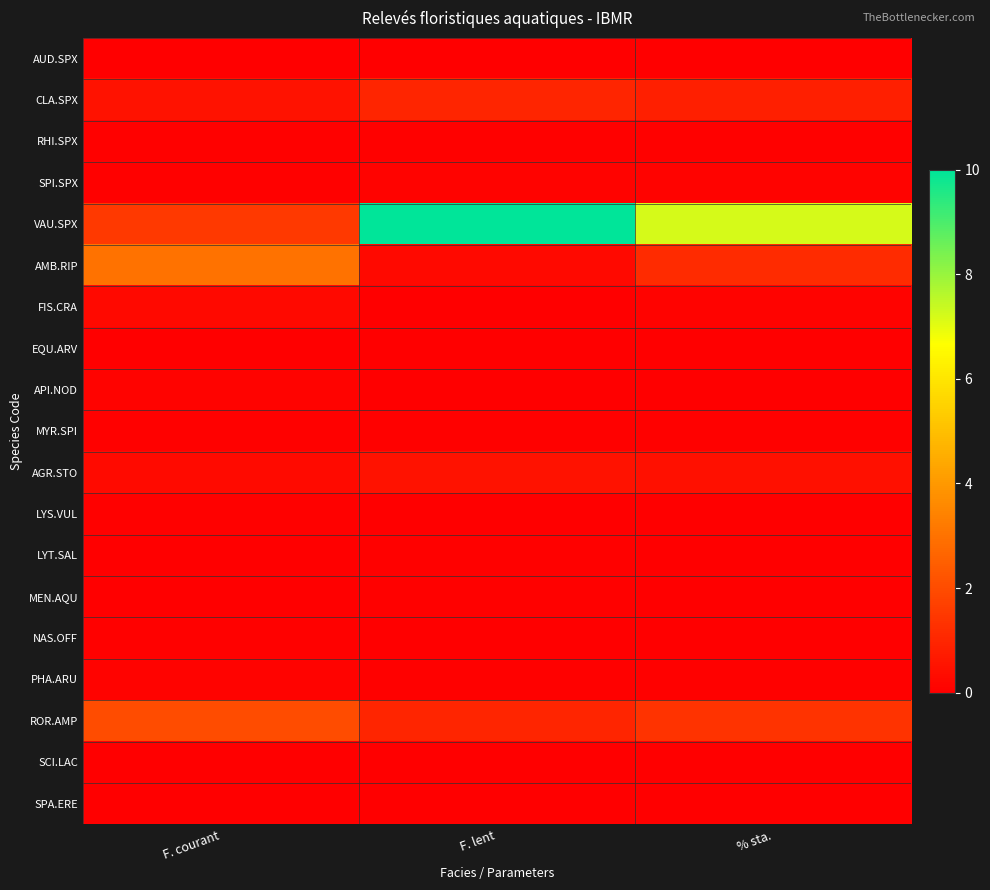

Which series has the largest range (max minus min)?

VAU.SPX